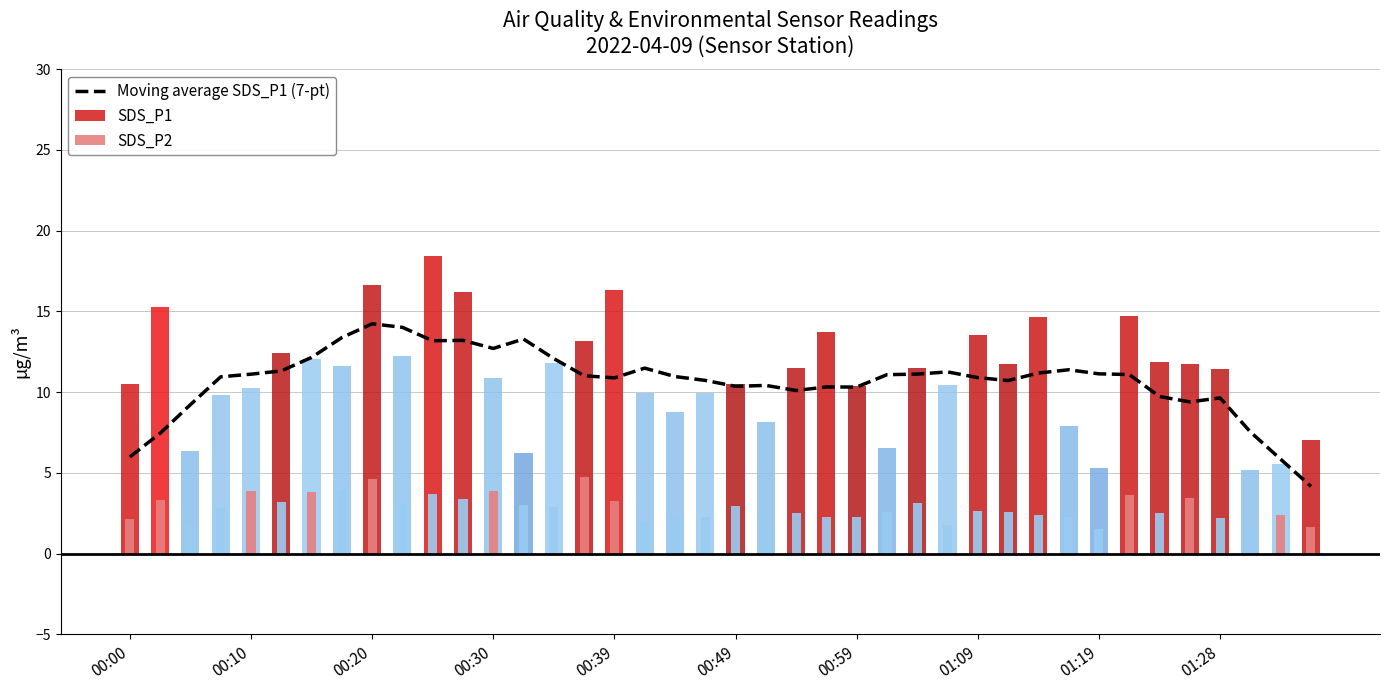

Reading right to left, transcribe all the data shown in this chart.

Moving average SDS_P1 (7-pt): 4.2	5.8	7.5	9.6	9.4	9.7	11.1	11.1	11.4	11.2	10.7	10.9	11.3	11.1	11.1	10.3	10.3	10.1	10.4	10.4	10.7	11.0	11.5	10.9	11.0	12.1	13.3	12.7	13.2	13.2	14.0	14.2	13.4	12.1	11.3	11.1	10.9	9.2	7.5	6.0
SDS_P1: 7.0	5.5	5.2	11.4	11.8	11.8	14.7	5.3	7.9	14.7	11.7	13.5	10.4	11.5	6.6	10.3	13.7	11.5	8.2	10.5	9.9	8.8	9.9	16.3	13.2	11.8	6.2	10.9	16.2	18.4	12.2	16.6	11.6	12.1	12.4	10.2	9.8	6.4	15.2	10.5
SDS_P2: 1.7	2.4	1.5	2.2	3.5	2.5	3.6	1.5	2.2	2.4	2.6	2.6	1.8	3.1	2.6	2.2	2.2	2.5	2.0	2.9	2.2	2.2	1.9	3.3	4.7	2.9	3.0	3.9	3.4	3.7	3.0	4.6	3.9	3.8	3.2	3.9	2.8	1.8	3.4	2.2